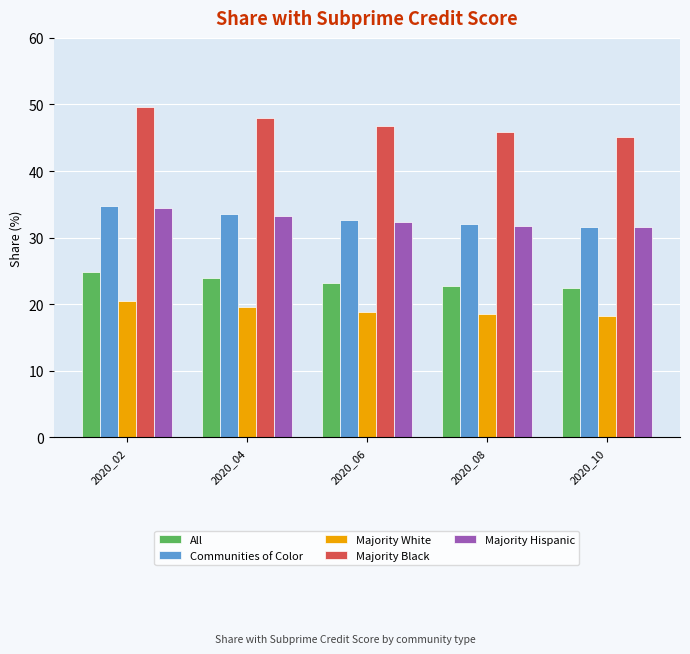

What is the difference between the maximum and minimum values in the Majority Hispanic series?

2.9